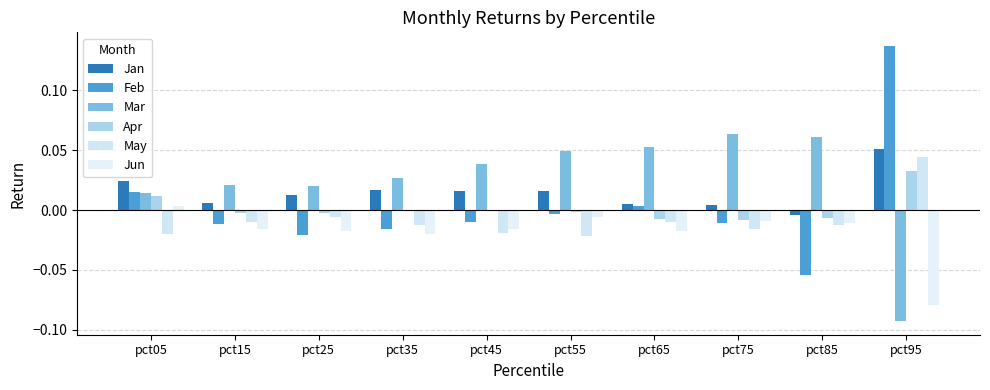

List the labels in order of May value, largest first.

pct95, pct25, pct15, pct65, pct35, pct85, pct75, pct45, pct05, pct55